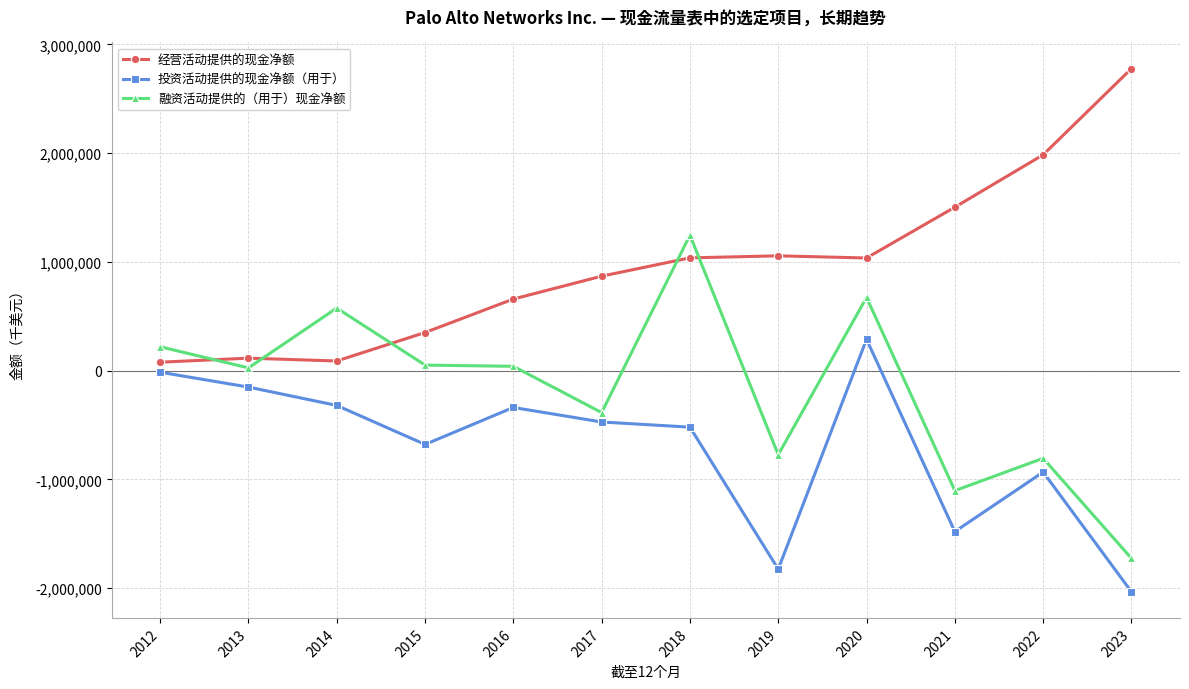

At which category does 投资活动提供的现金净额（用于） reach its first local valley?

2015